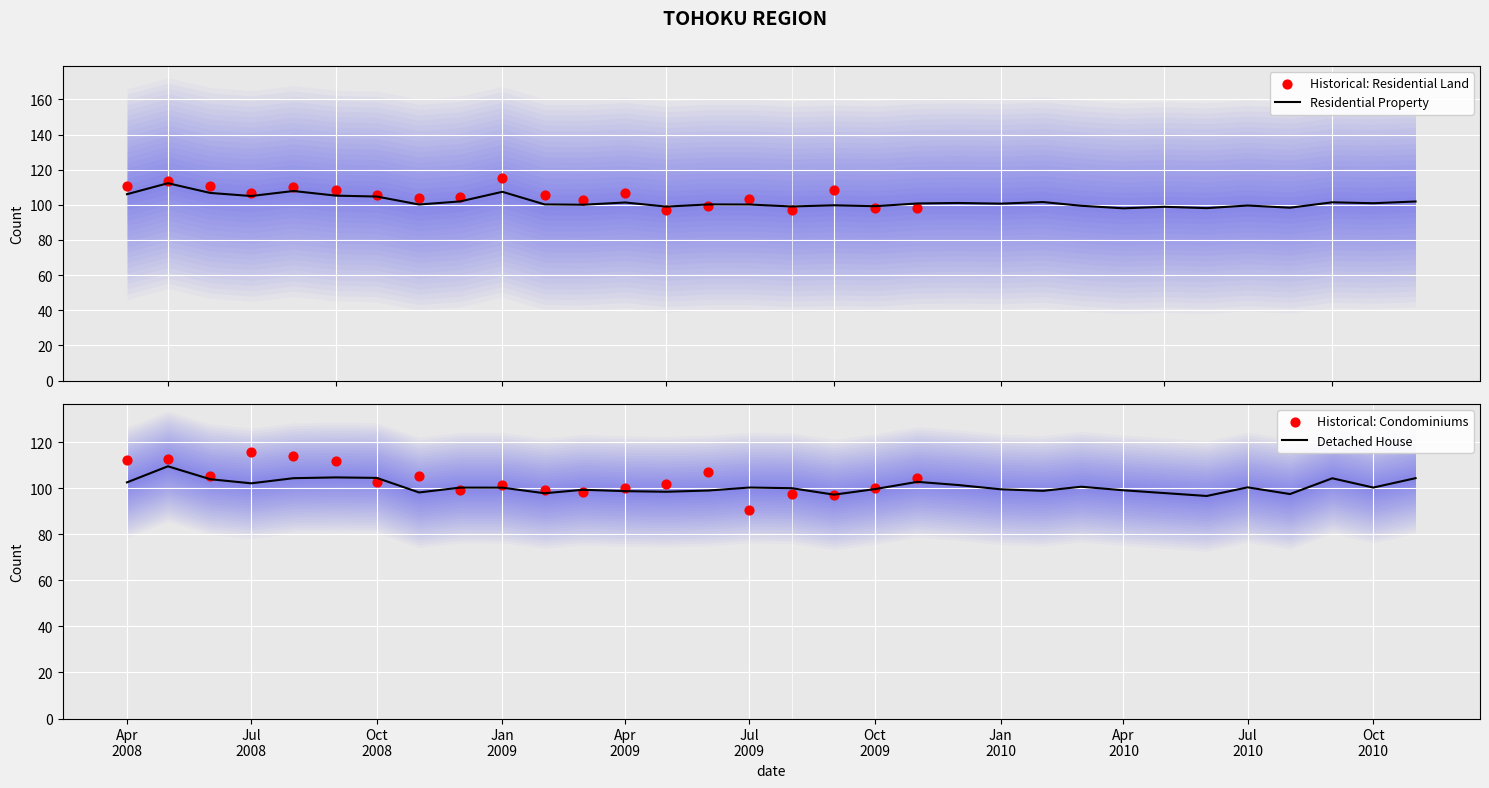

What is the lowest value of the Residential Property series?

98.0